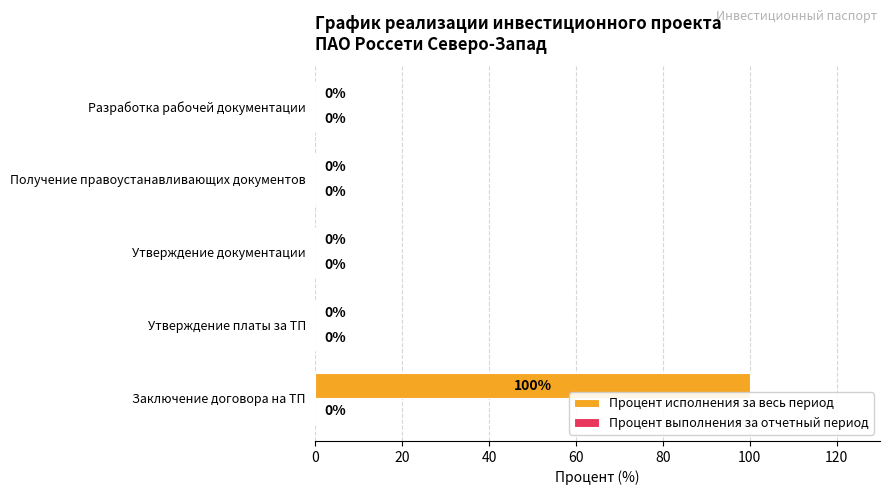

What is the sum of all values?

100